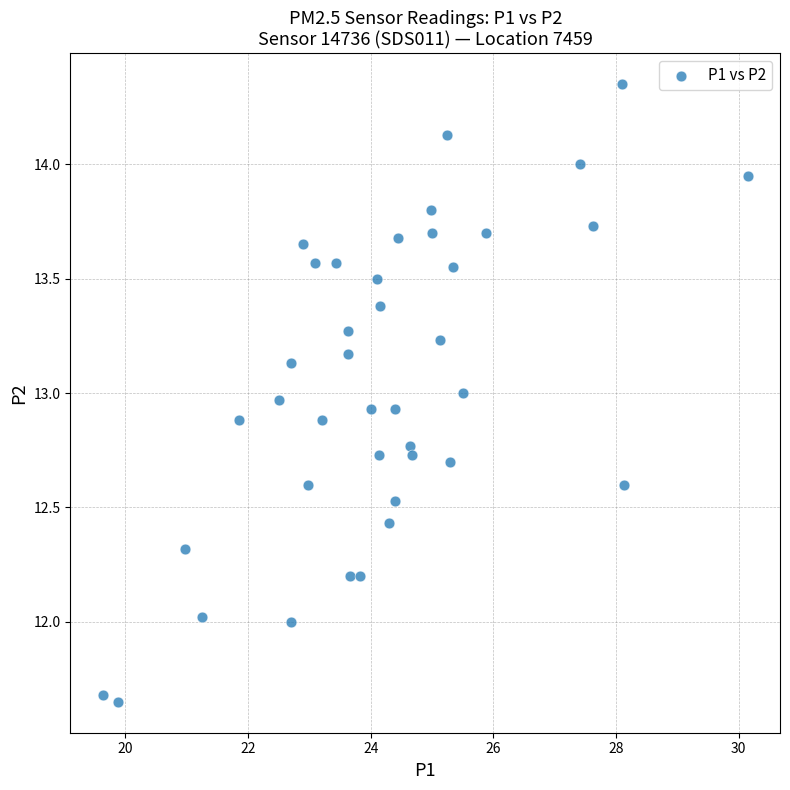

What is the range of Y values (max minus min)?

2.7